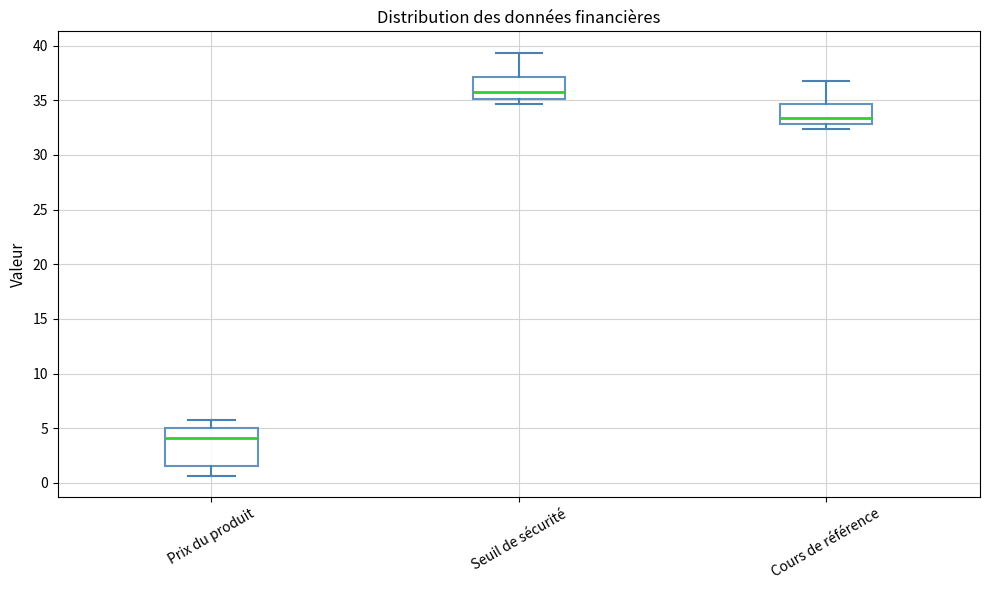

Which box is the tallest, from its lower edge to its upper edge?

Prix du produit